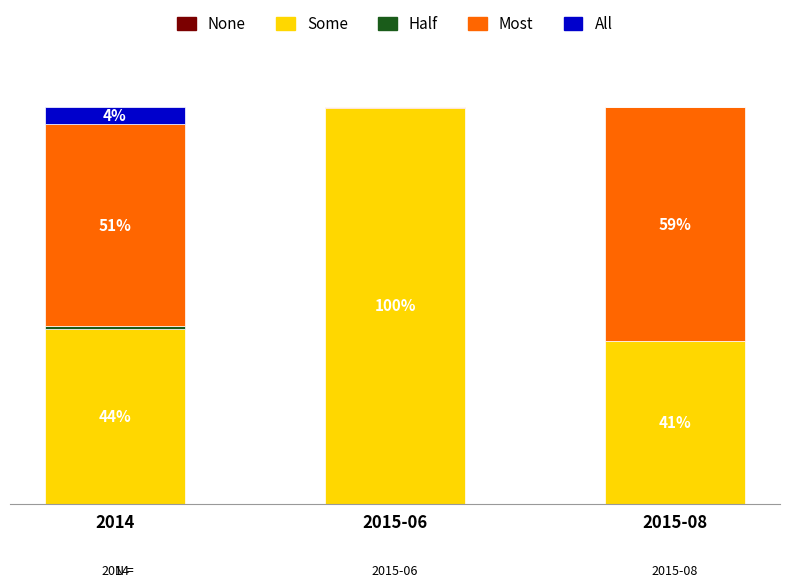

What is the label of the 2nd bar from the left?

2015-06